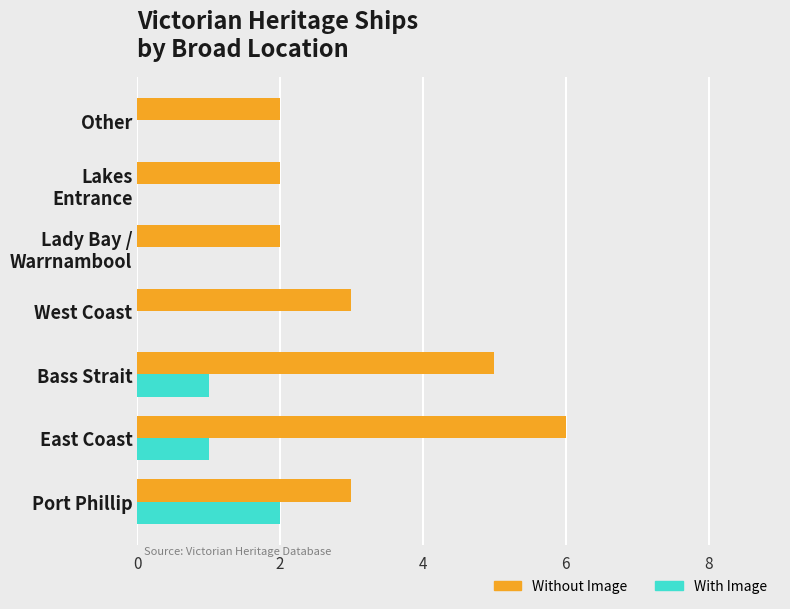

What are all the series names shown in the legend?

Without Image, With Image